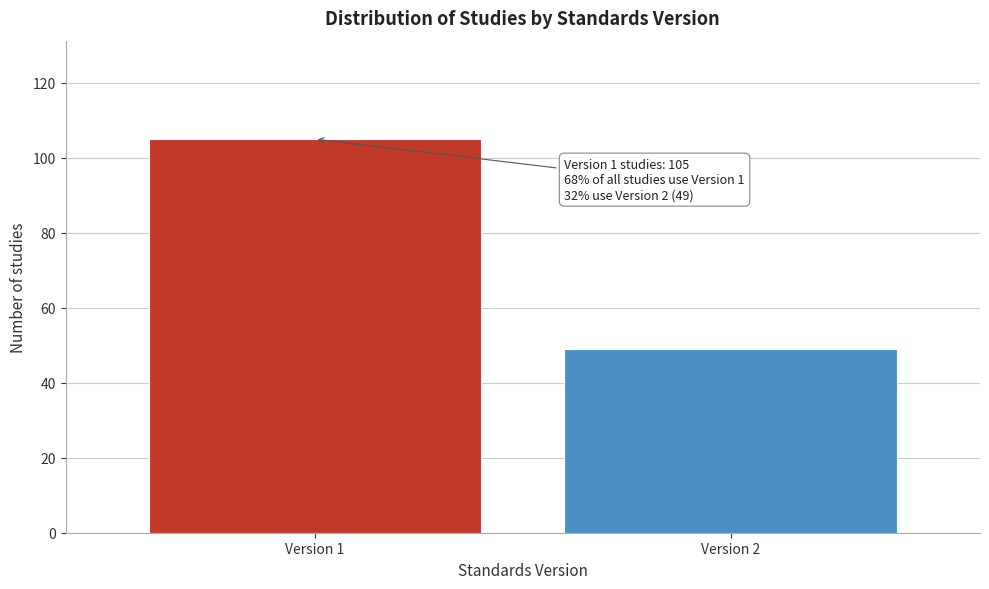

Reading left to right, list all the values displayed in this chart.

Version 1=105	Version 2=49